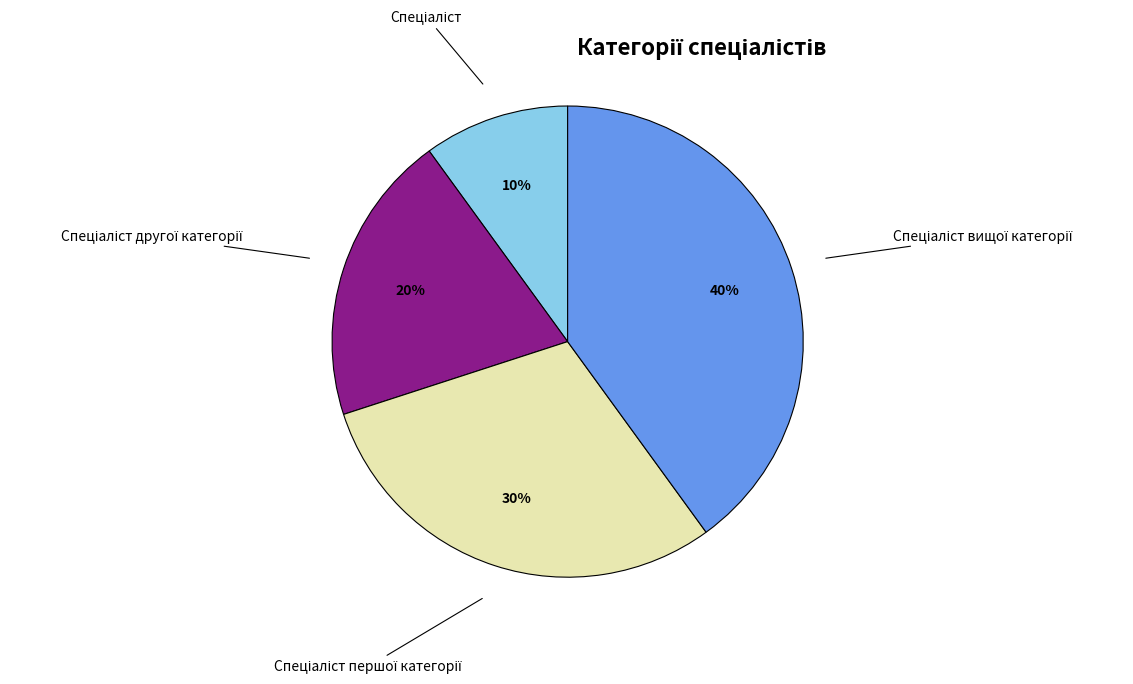

To the nearest percent, what is the average slice percentage?

25%